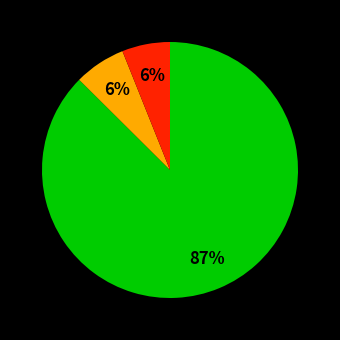

To the nearest percent, what is the average slice percentage?

33%